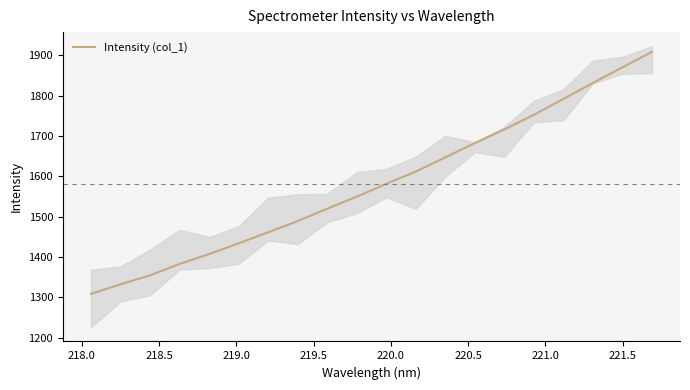

What is the maximum value shown in the chart?

1908.5